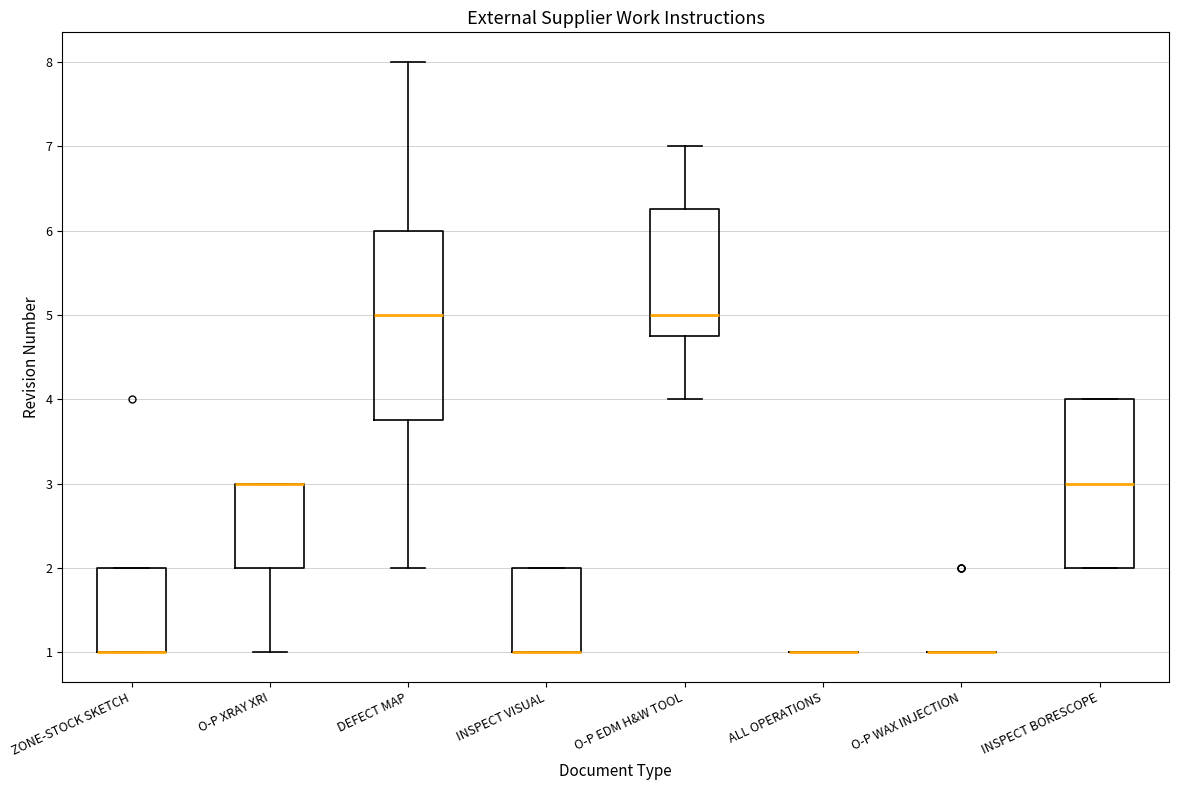

Reading left to right, read every box against the y-axis: the position of its median line, the range the box covers, and the ends of its whiskers. The values are not printed on the chart, so give them approximately, as read against the axis.

ZONE-STOCK SKETCH: median 1.0 (drawn on the box's lower edge), box 1.0 to 2.0, whiskers 1.0 to 2.0
O-P XRAY XRI: median 3.0 (drawn on the box's upper edge), box 2.0 to 3.0, whiskers 1.0 to 3.0
DEFECT MAP: median 5.0, box 3.8 to 6.0, whiskers 2.0 to 8.0
INSPECT VISUAL: median 1.0 (drawn on the box's lower edge), box 1.0 to 2.0, whiskers 1.0 to 2.0
O-P EDM H&W TOOL: median 5.0, box 4.8 to 6.3, whiskers 4.0 to 7.0
ALL OPERATIONS: box collapsed to a line at 1.0, whiskers 1.0 to 1.0
O-P WAX INJECTION: box collapsed to a line at 1.0, whiskers 1.0 to 1.0
INSPECT BORESCOPE: median 3.0, box 2.0 to 4.0, whiskers 2.0 to 4.0